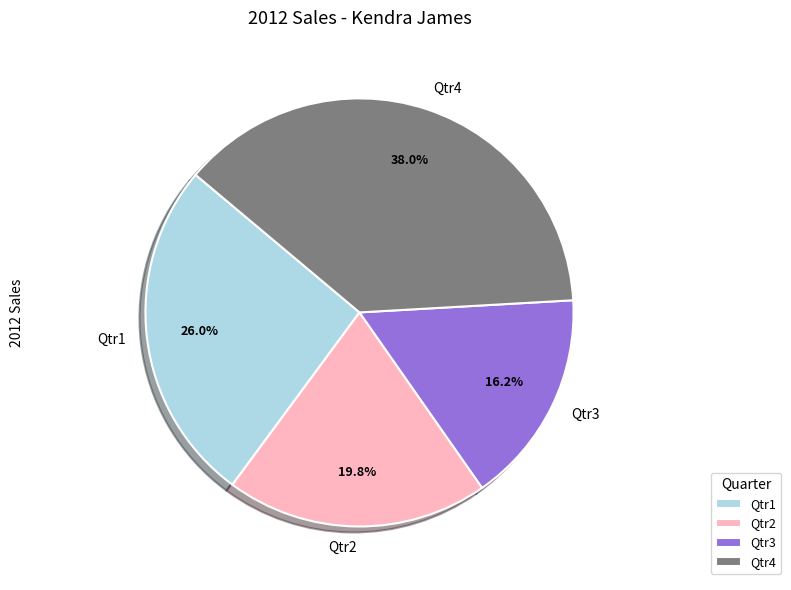

True or false: Qtr4 accounts for 38% of the total.

True